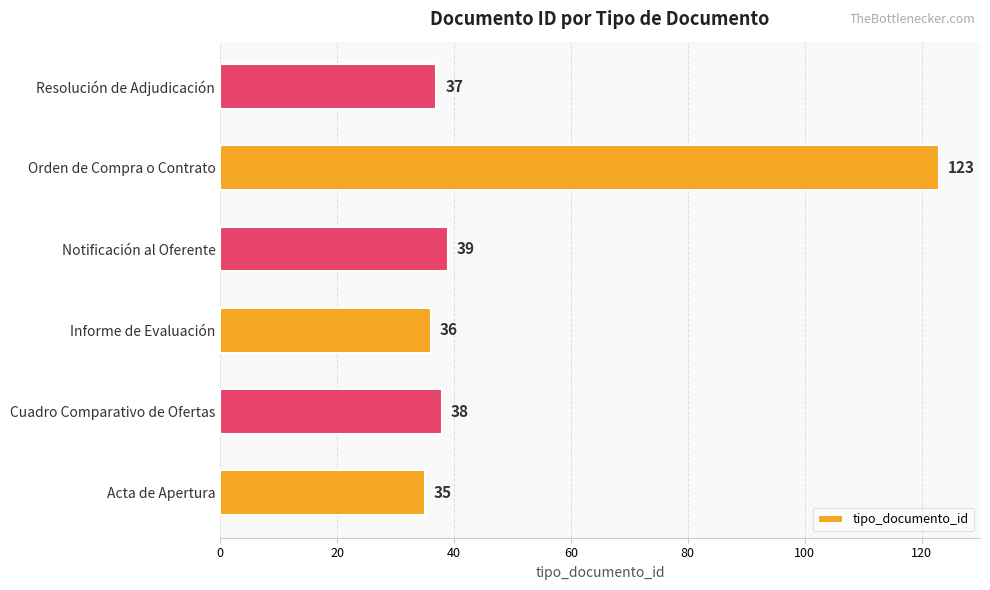

What is the smallest value displayed?

35